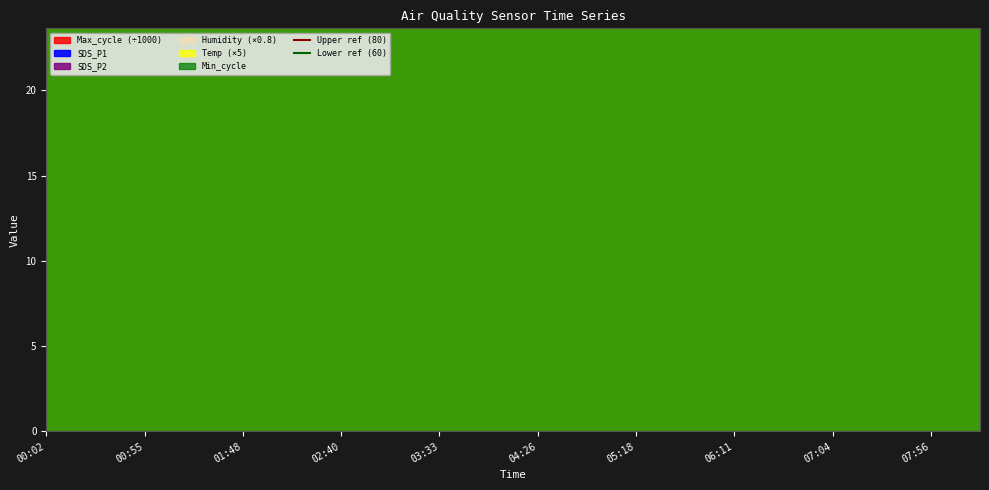

At how many categories does at least one series exceed 74?

2